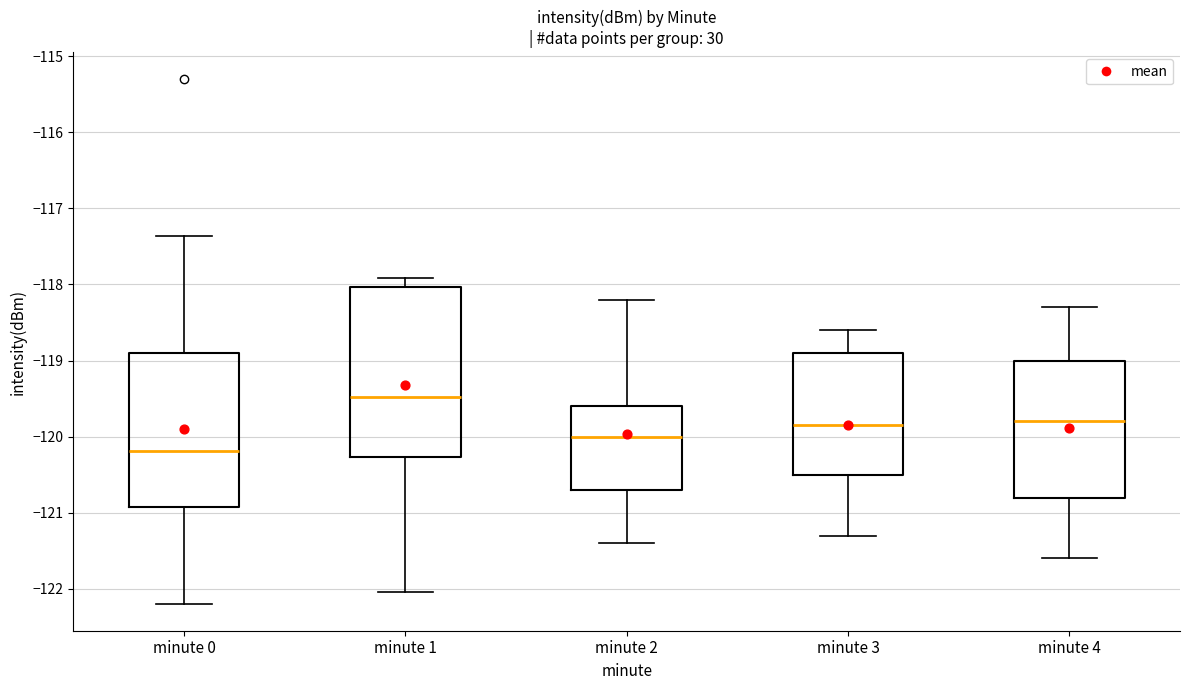

Reading left to right, transcribe this box plot: for each box, give where its median line is, the range the box spans, and where its two whiskers end, as read against the y-axis. The values are not printed on the chart, so give them approximately, as read against the axis.

minute 0: median -120.2, box -120.9 to -118.9, whiskers -122.2 to -117.4
minute 1: median -119.5, box -120.3 to -118.0, whiskers -122.0 to -117.9
minute 2: median -120.0, box -120.7 to -119.6, whiskers -121.4 to -118.2
minute 3: median -119.8, box -120.5 to -118.9, whiskers -121.3 to -118.6
minute 4: median -119.8, box -120.8 to -119.0, whiskers -121.6 to -118.3